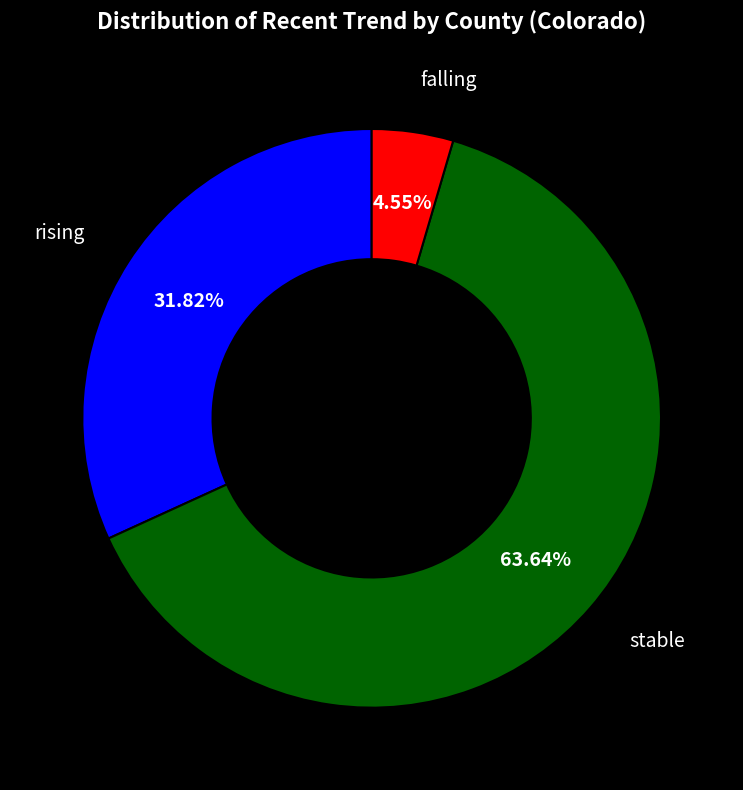

How many segments does this pie chart have?

3